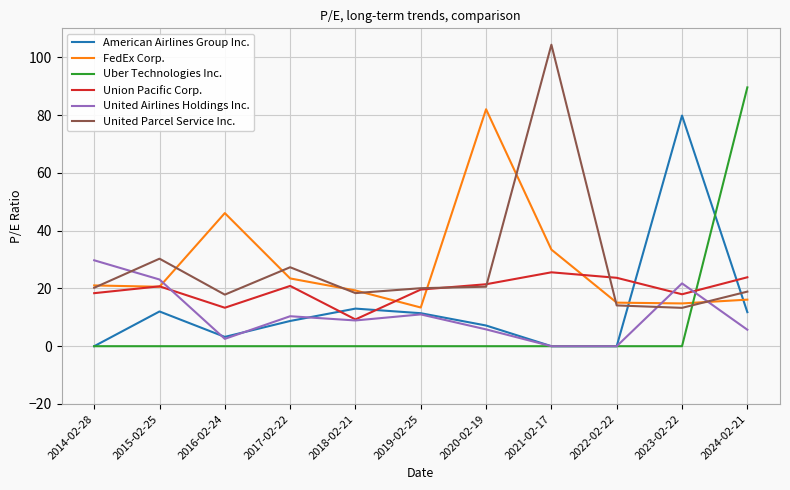

Which category has the highest value in the FedEx Corp. series?

2020-02-19